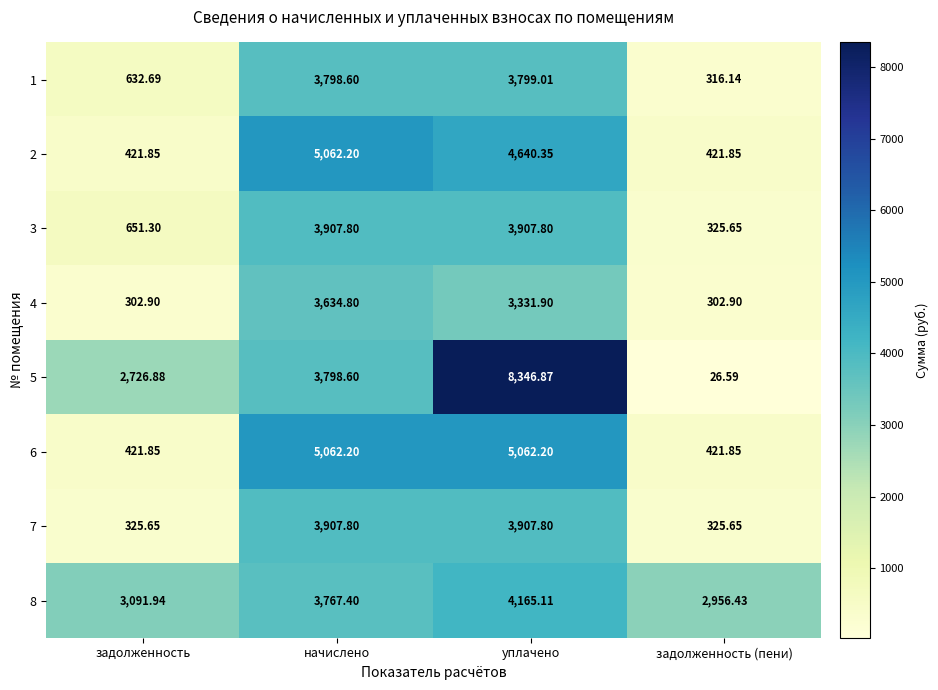

Where does the 6 series first go above 5062?

начислено